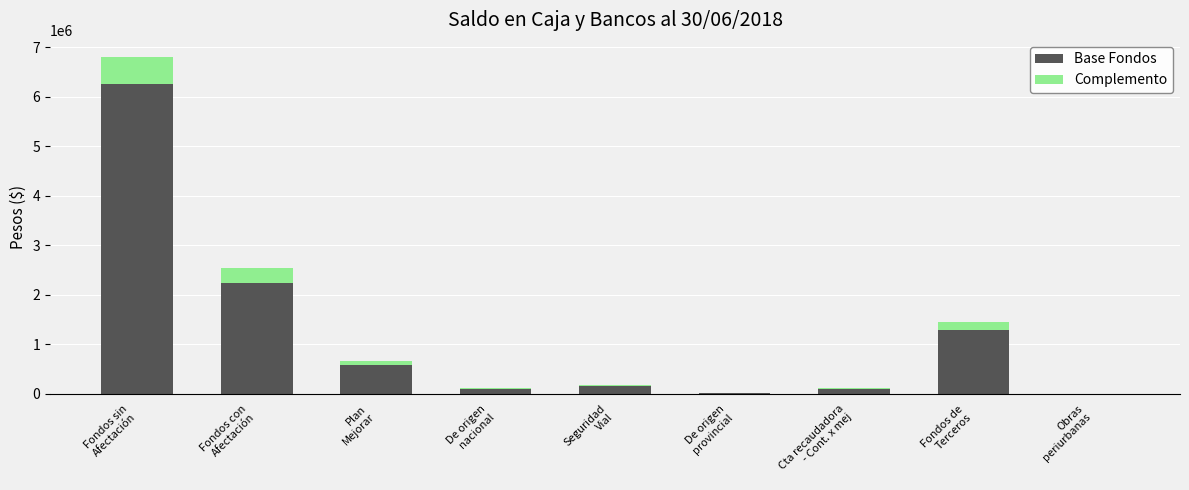

What is the sum of all Base Fondos values?

10756419.6